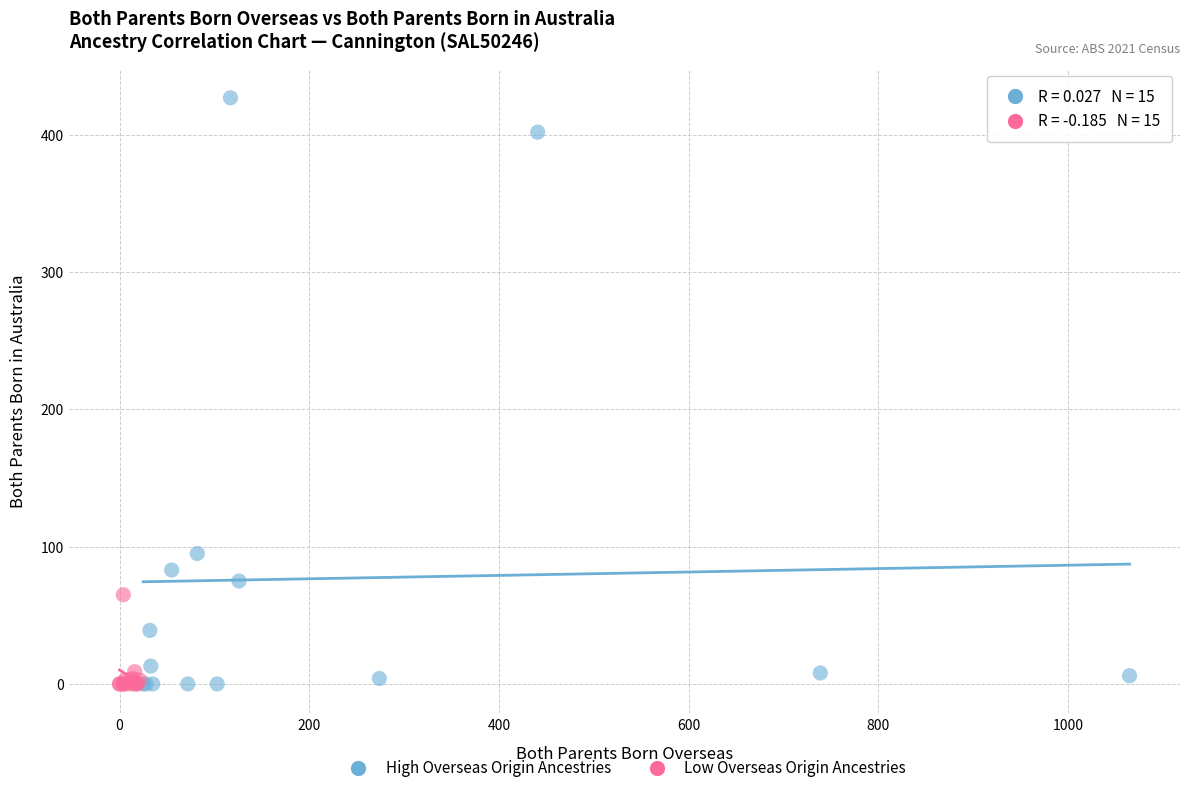

Which series has the widest spread of Y values?

High Overseas Origin Ancestries